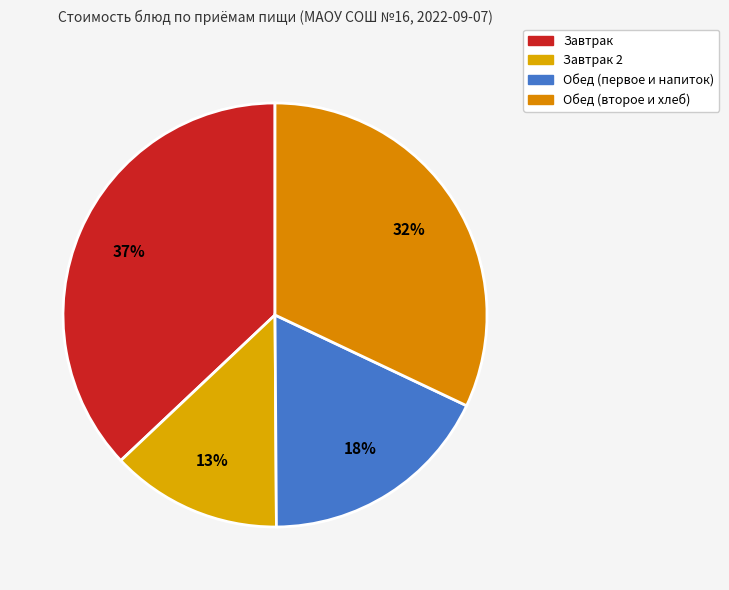

How many slices are in this pie chart?

4